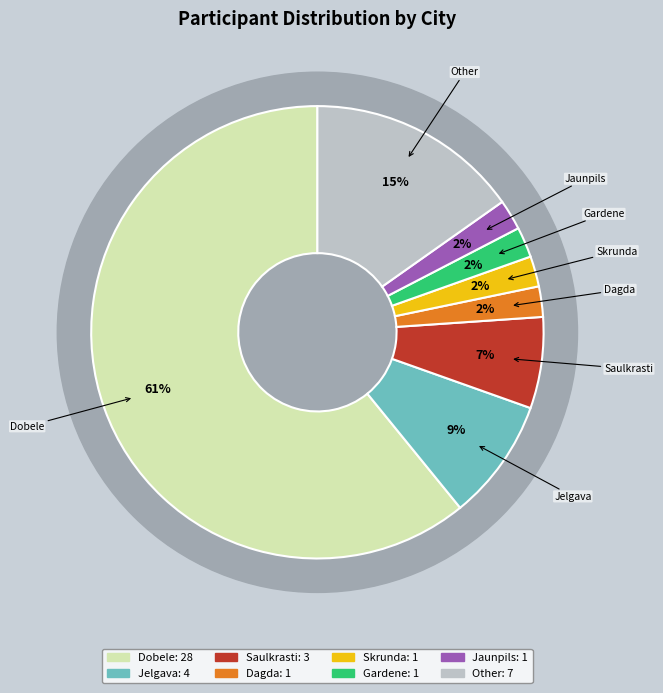

What is the change in value from Dobele to Jelgava?

-24